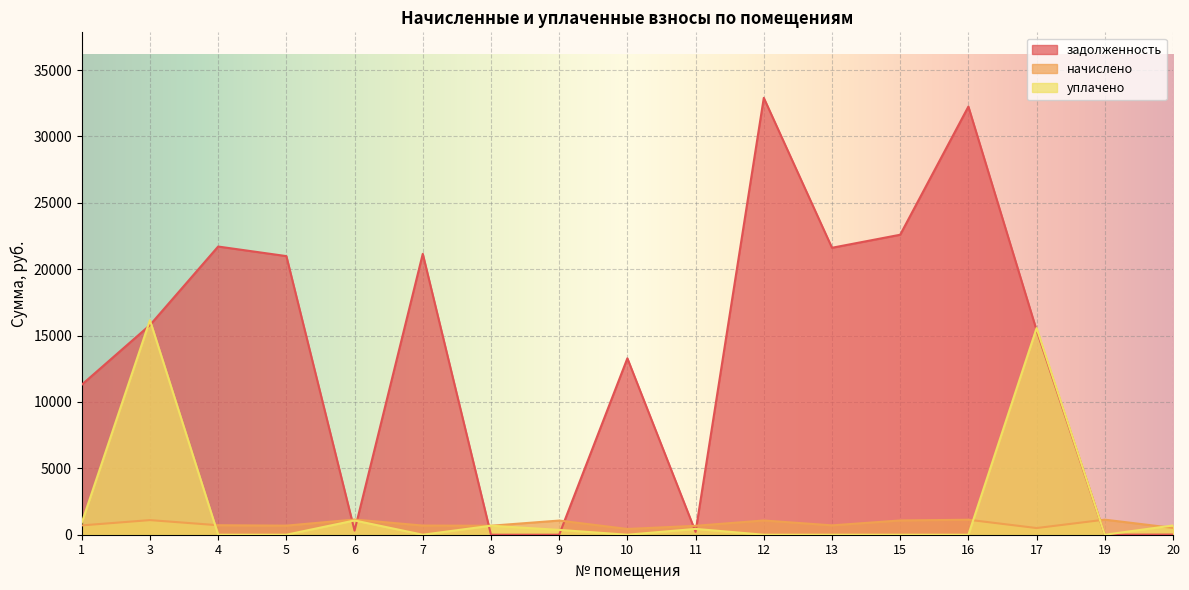

At which label does уплачено reach its minimum?

4